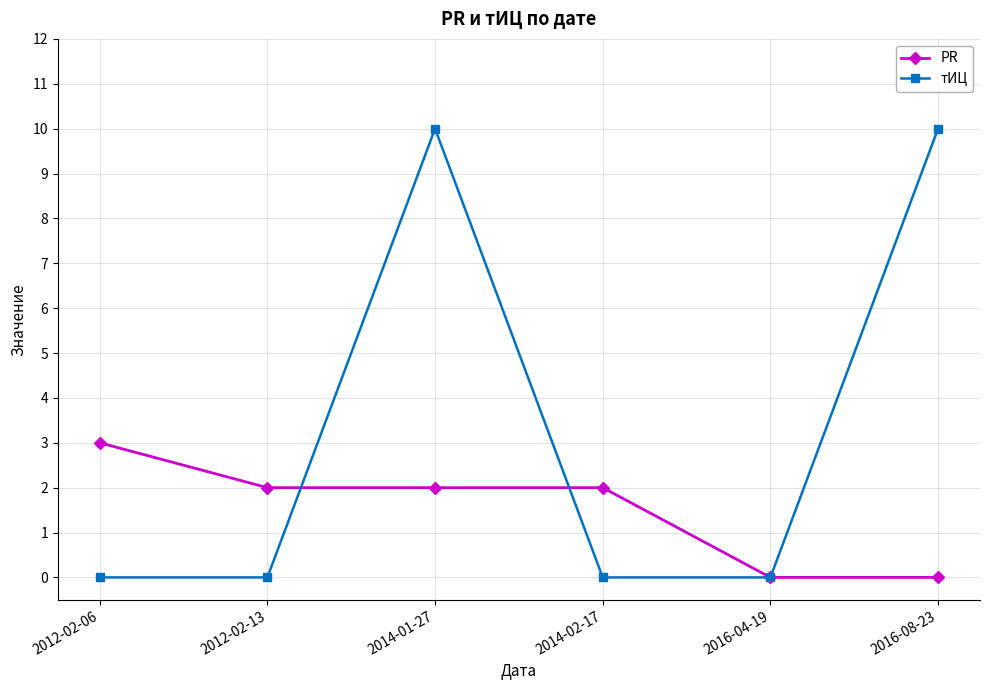

How many data points does each series have?

6